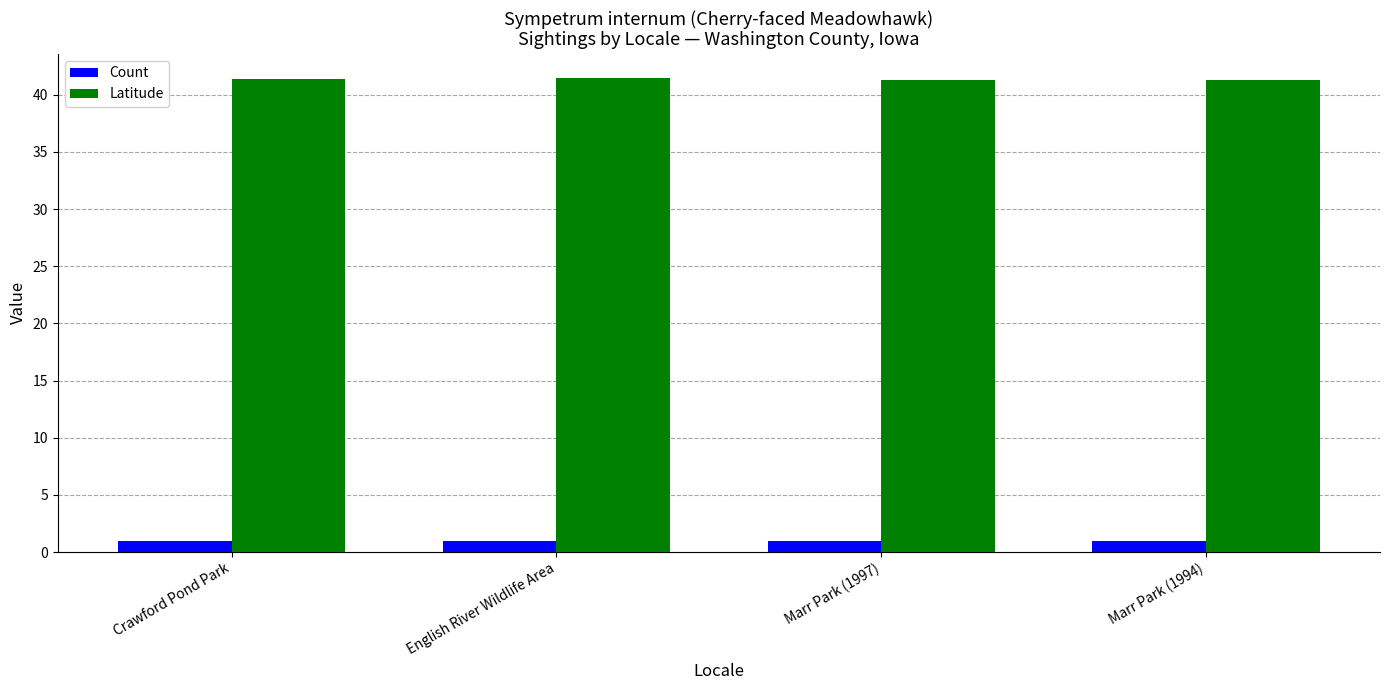

List the series in order of their overall mean, lowest first.

Count, Latitude